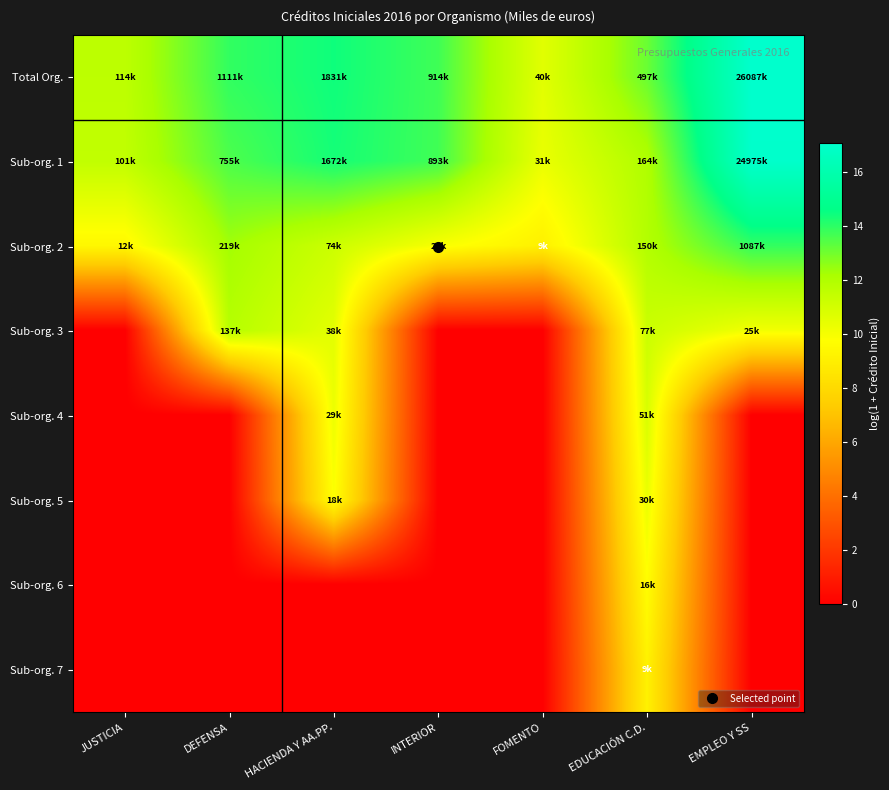

What is the total value across all series at INTERIOR?

37.4